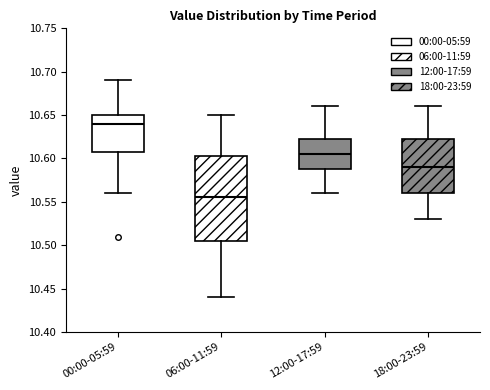

Where does the upper whisker of the box for 12:00-17:59 end on the y-axis? The values are not printed on the chart, so give them approximately, as read against the axis.

10.660